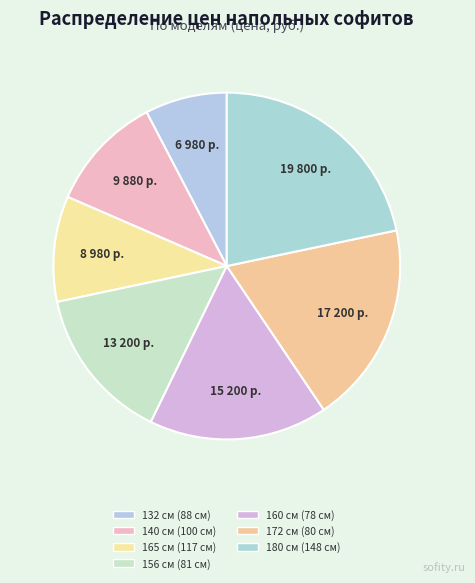

Does 140 см (100 см) represent more than half of the total?

No